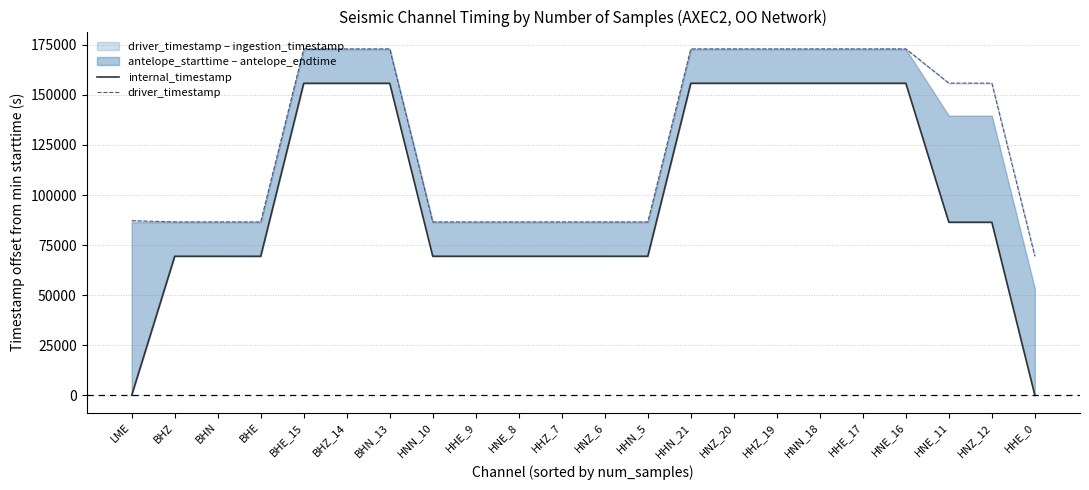

What is the total value across all series at LME?

87170.3